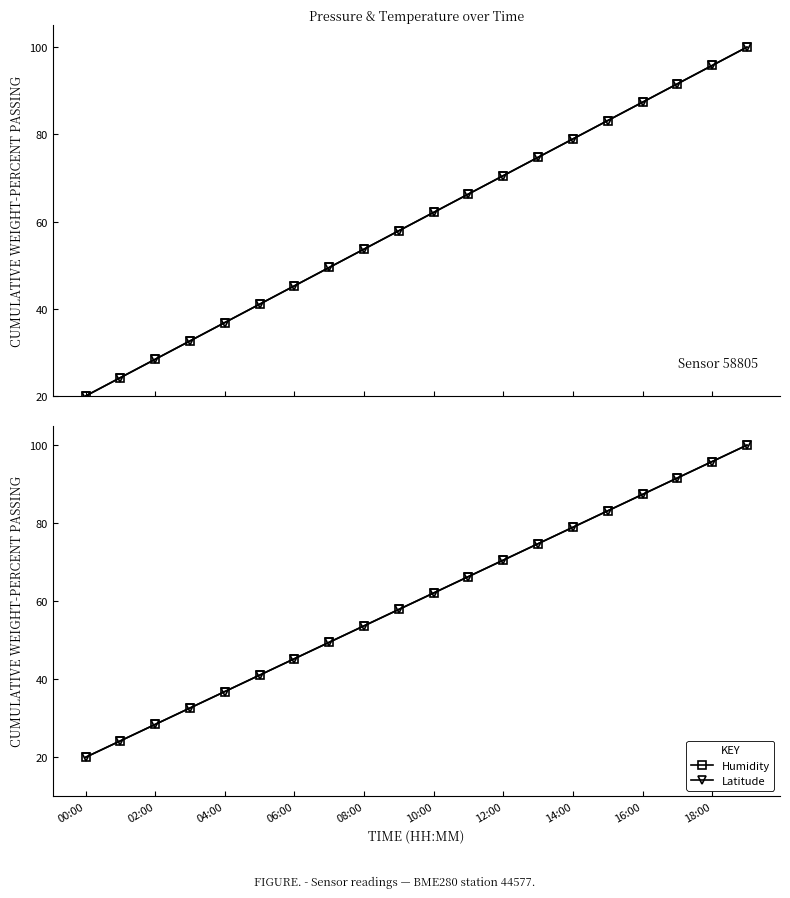

True or false: Pressure and Temperature cross at least once.

False